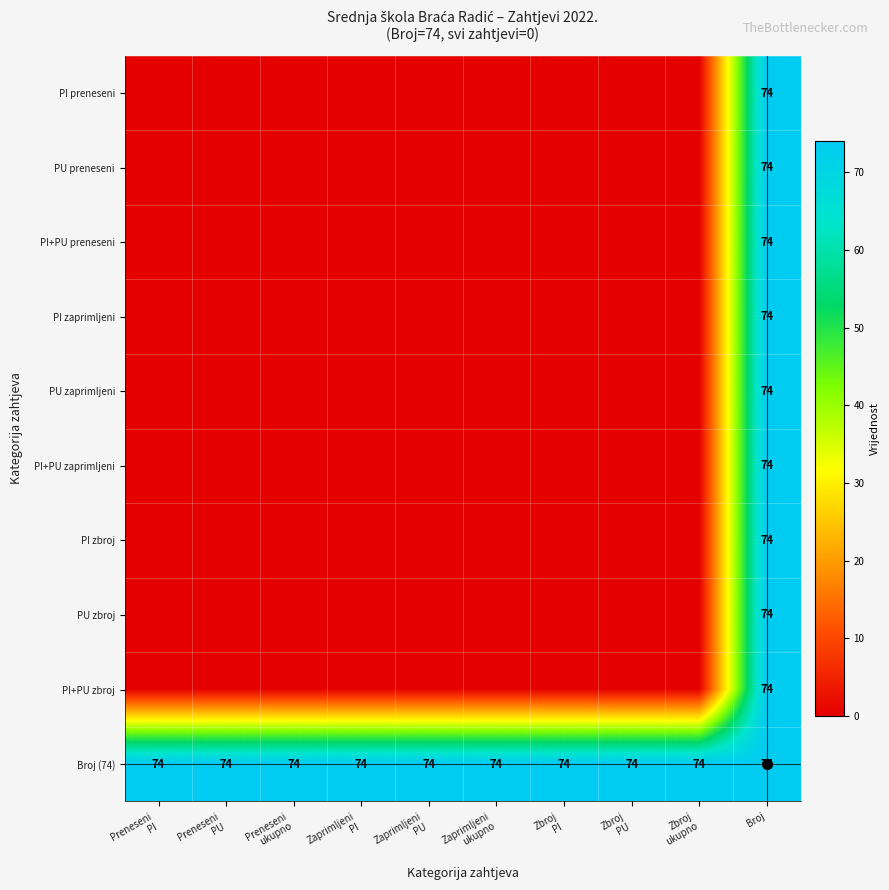

Which has a higher value, Broj or Zaprimljeni
PU?

Broj